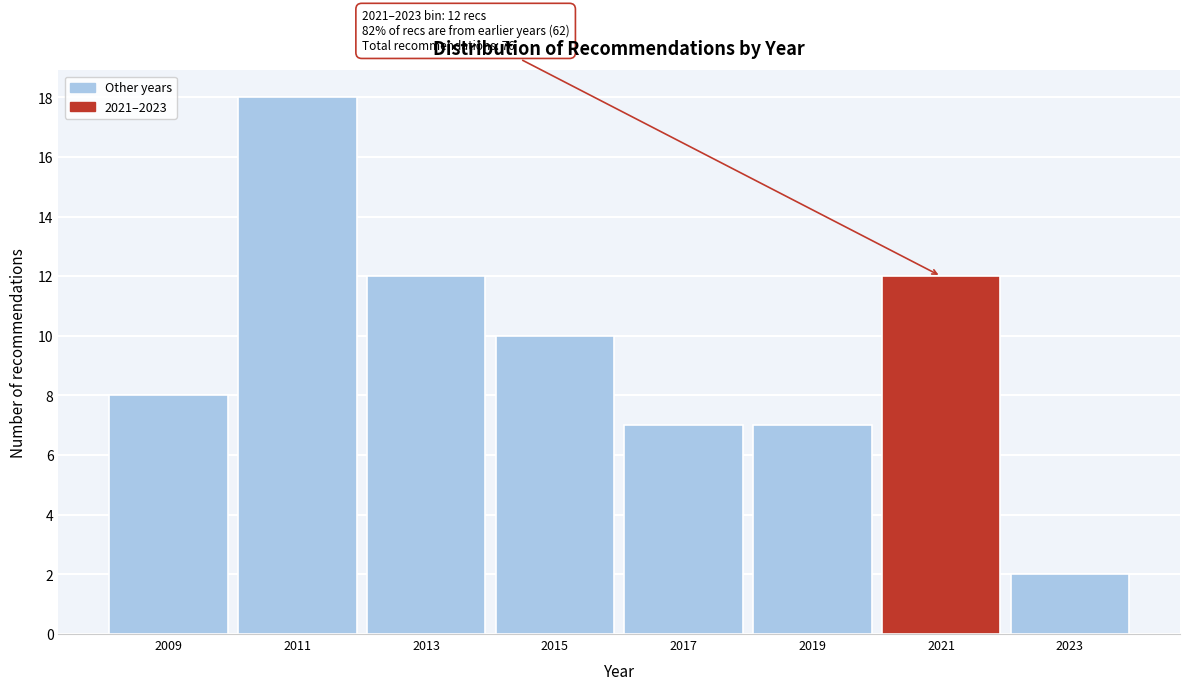

Reading left to right, list all the values displayed in this chart.

2009=8	2011=18	2013=12	2015=10	2017=7	2019=7	2021=12	2023=2